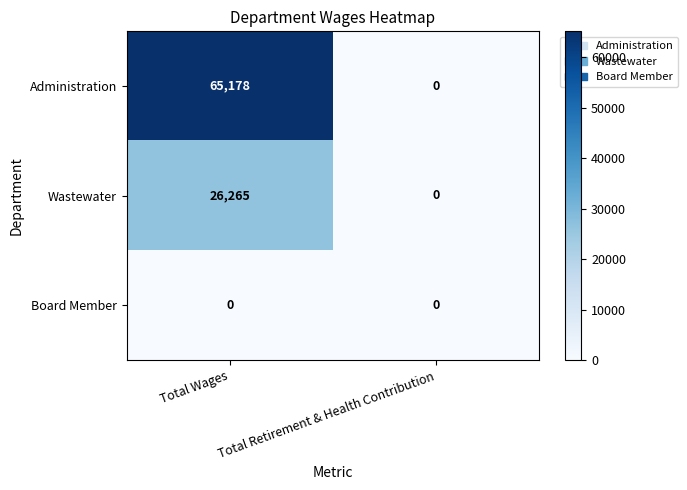

What is the sum of the Administration values at Total Wages and Total Retirement & Health Contribution?

65178